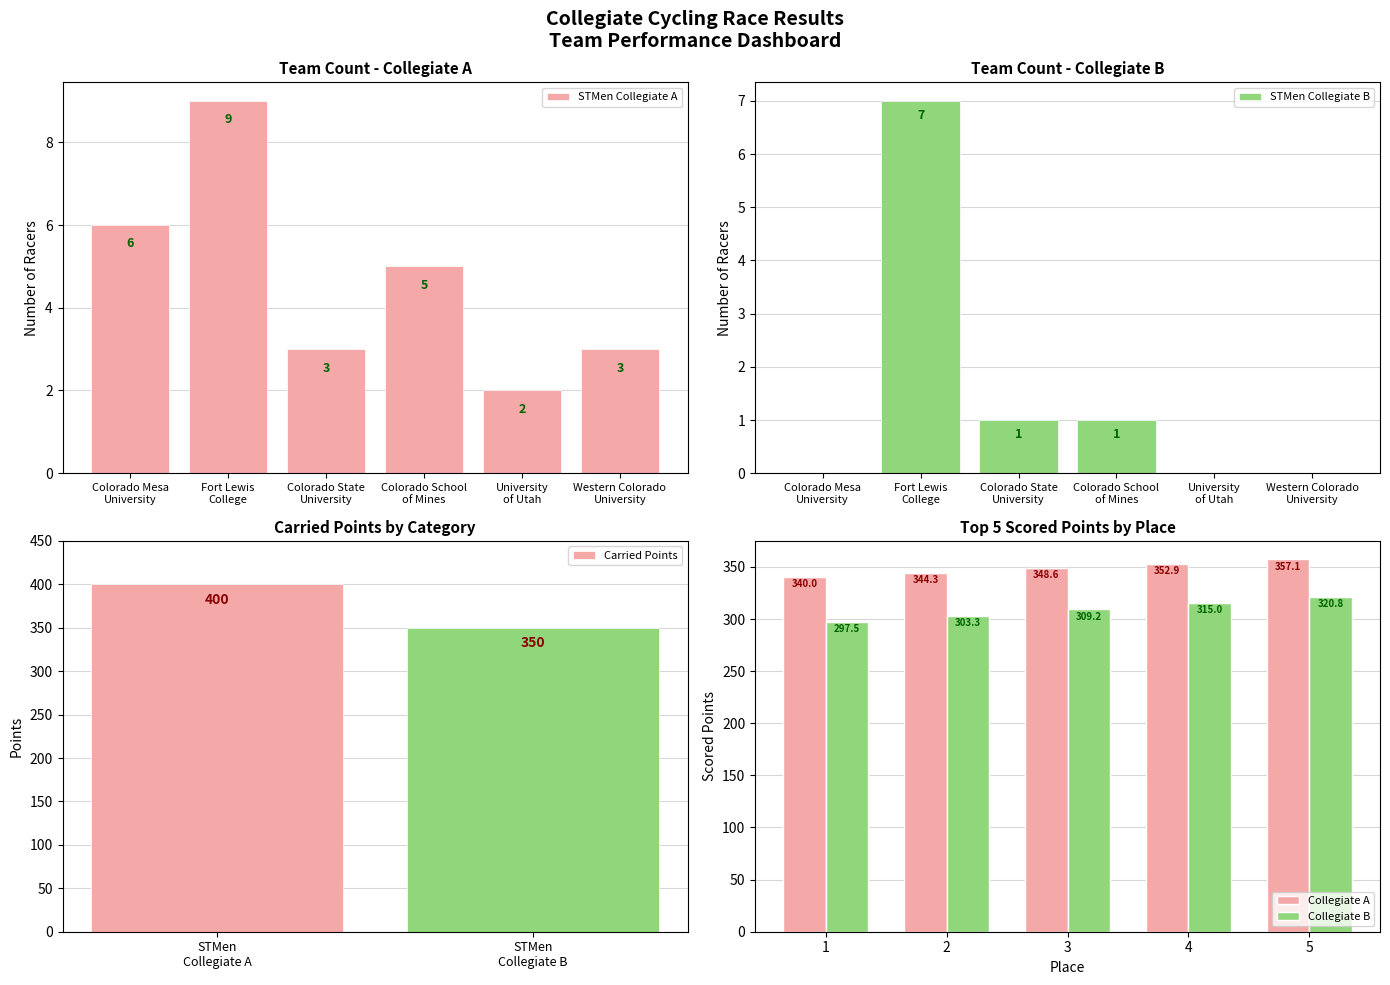

How many data points in team_counts_A are less than 5?

3